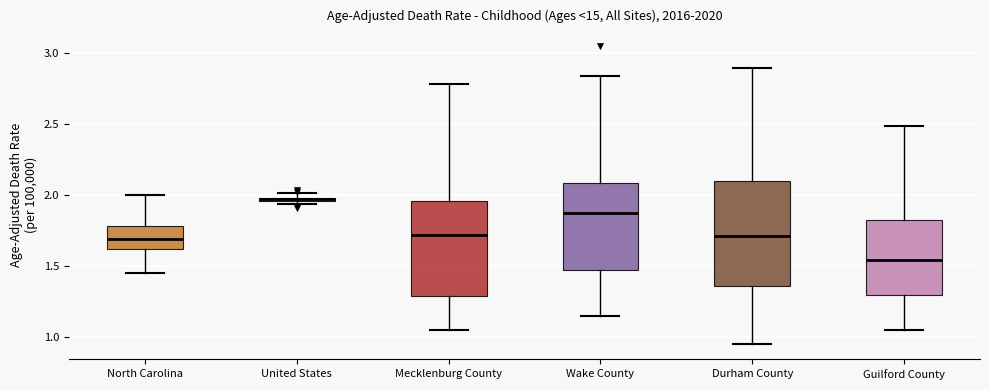

Where is the upper edge of the box for United States on the y-axis? The values are not printed on the chart, so give them approximately, as read against the axis.

2.00